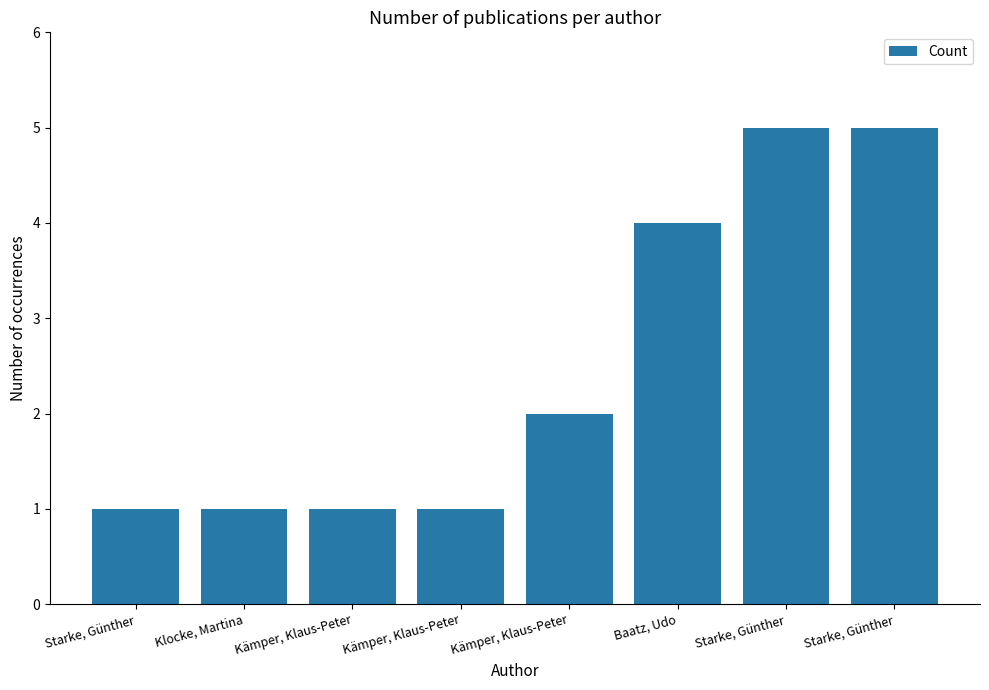

How many bars are there in total?

8